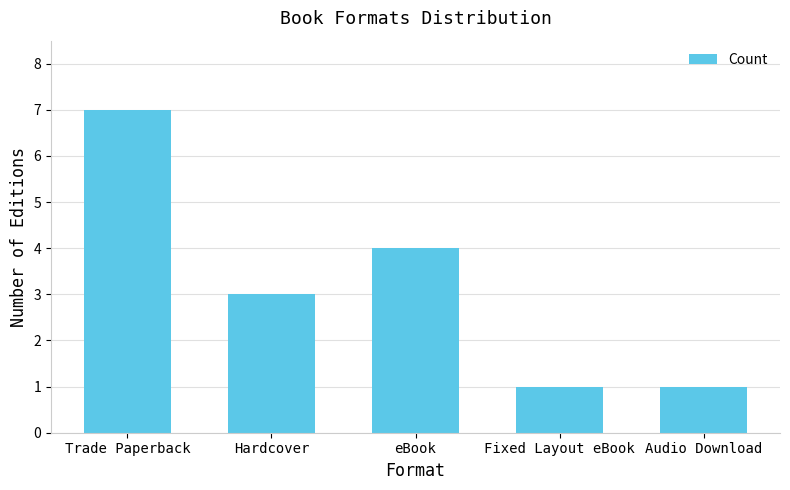

What is the maximum value shown in the chart?

7